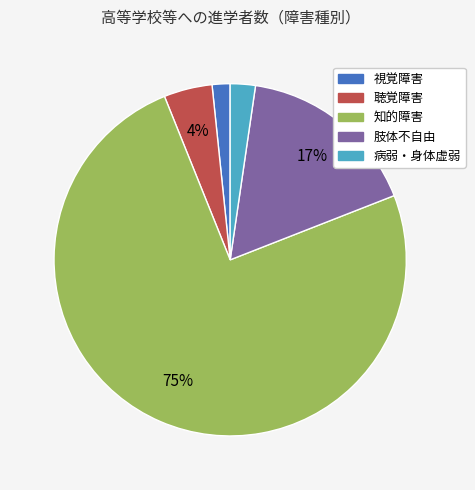

Is it true that 聴覚障害 is 18% of the pie?

False